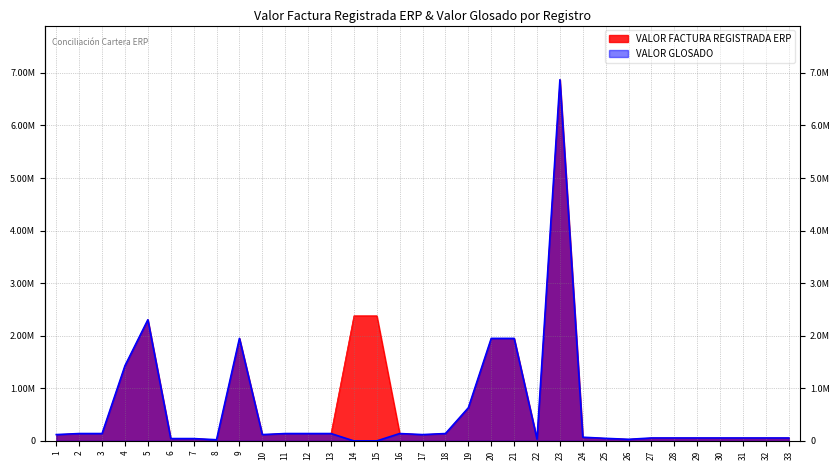

Rank the series by their maximum value, from lowest to highest.

VALOR FACTURA REGISTRADA ERP, VALOR GLOSADO